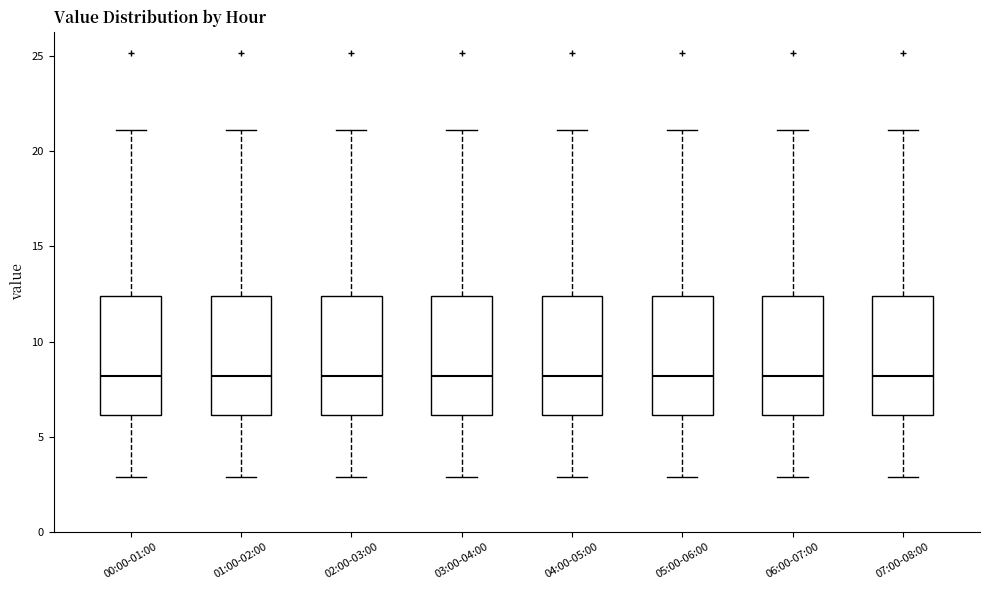

Reading left to right, transcribe this box plot: for each box, give where its median line is, the range the box spans, and where its two whiskers end, as read against the y-axis. The values are not printed on the chart, so give them approximately, as read against the axis.

00:00-01:00: median 8.0, box 6.0 to 12.5, whiskers 3.0 to 21.0
01:00-02:00: median 8.0, box 6.0 to 12.5, whiskers 3.0 to 21.0
02:00-03:00: median 8.0, box 6.0 to 12.5, whiskers 3.0 to 21.0
03:00-04:00: median 8.0, box 6.0 to 12.5, whiskers 3.0 to 21.0
04:00-05:00: median 8.0, box 6.0 to 12.5, whiskers 3.0 to 21.0
05:00-06:00: median 8.0, box 6.0 to 12.5, whiskers 3.0 to 21.0
06:00-07:00: median 8.0, box 6.0 to 12.5, whiskers 3.0 to 21.0
07:00-08:00: median 8.0, box 6.0 to 12.5, whiskers 3.0 to 21.0